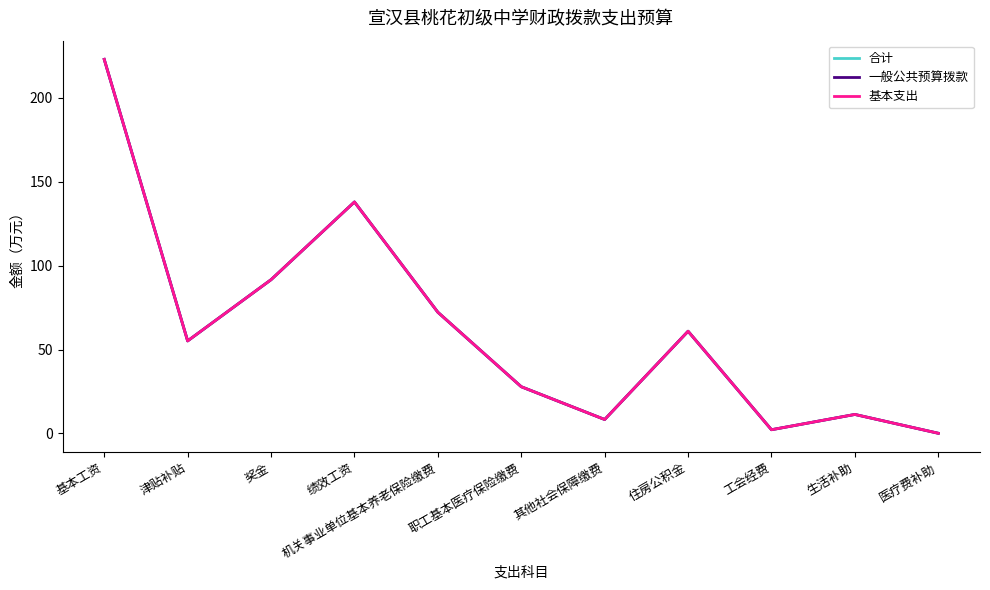

In 合计, how many points are higher than both neighbors (excluding endpoints)?

3